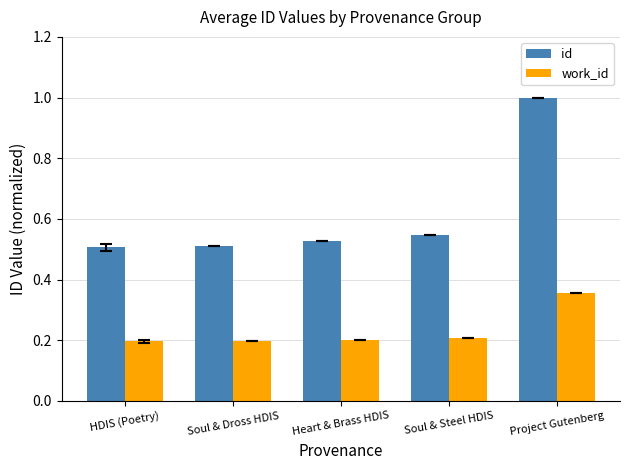

What is the total value across all series at Soul & Steel HDIS?

0.8